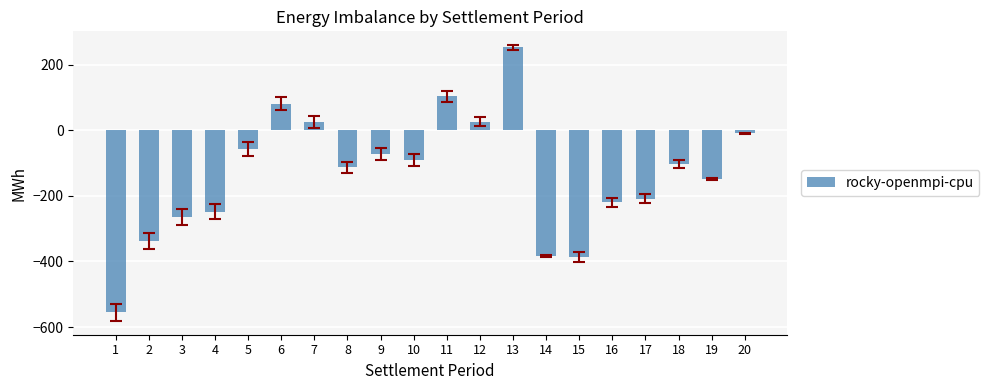

The value at 2 is -337.5. True or false?

True